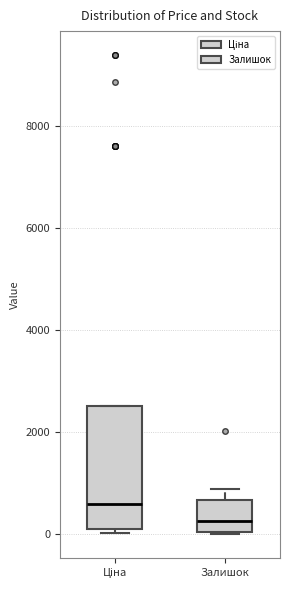

Reading left to right, transcribe this box plot: for each box, give where its median line is, the range the box spans, and where its two whiskers end, as read against the y-axis. The values are not printed on the chart, so give them approximately, as read against the axis.

Ціна: median 600, box 200 to 2600, whiskers 0 to 2600
Залишок: median 200, box 0 to 600, whiskers 0 to 800